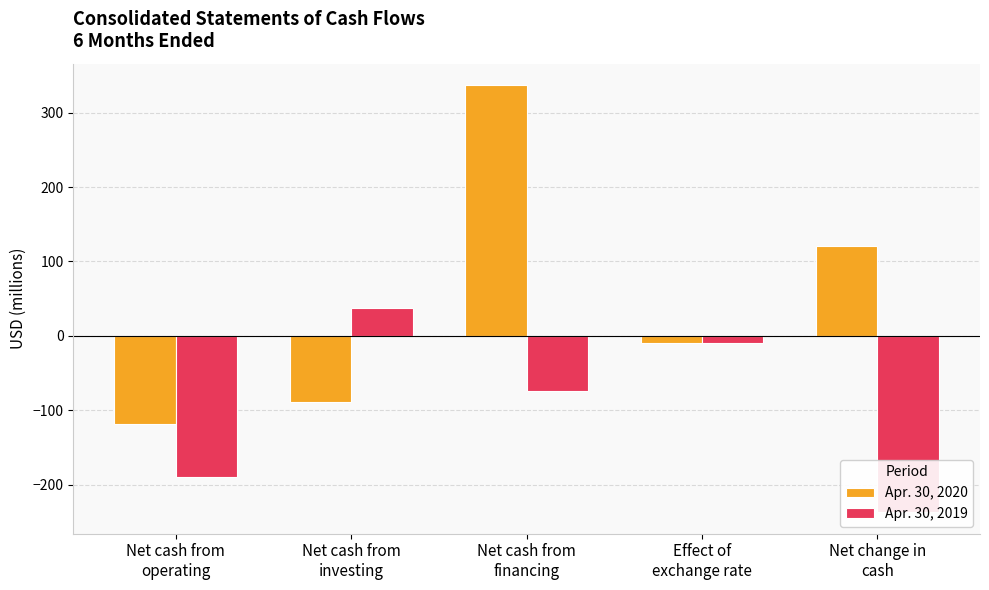

What is the difference between the second highest and second lowest values in the Apr. 30, 2020 series?

210